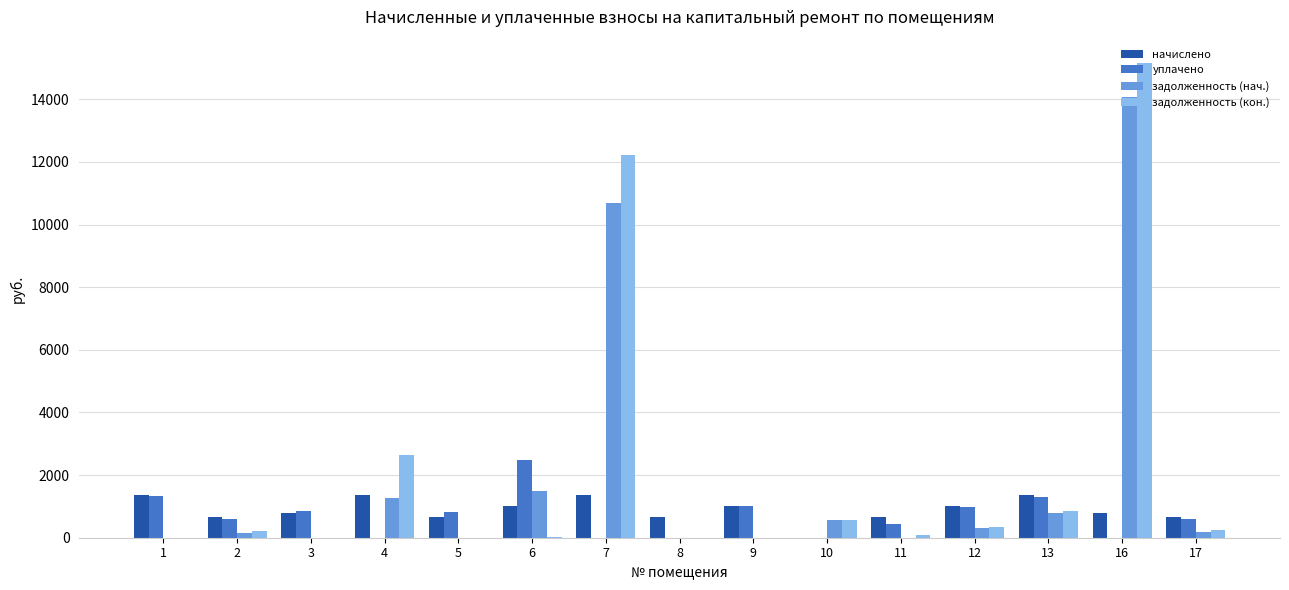

At which category is the sum across all series the highest?

16